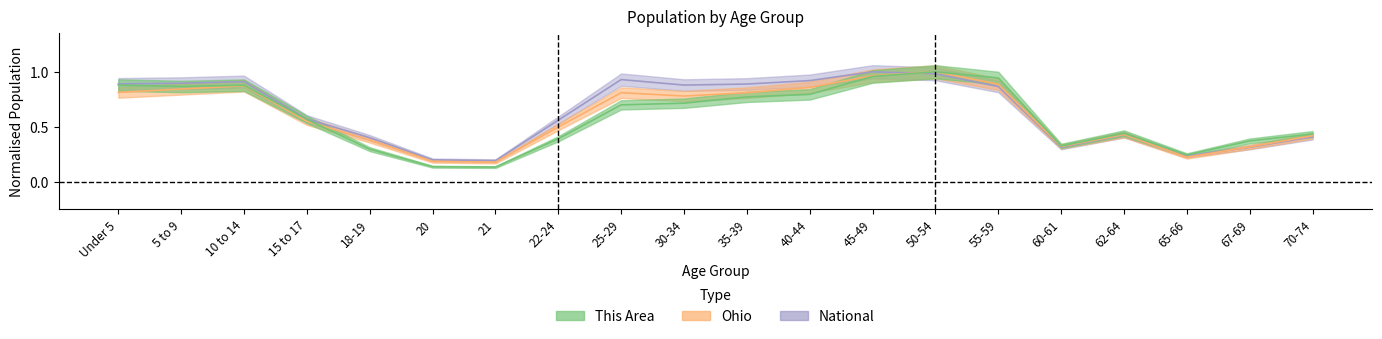

Reading left to right, what are all the values shown in this chart?

This Area: 0.9	0.9	0.9	0.6	0.3	0.1	0.1	0.4	0.7	0.7	0.8	0.8	1.0	1.0	0.9	0.3	0.4	0.2	0.4	0.4
Ohio: 0.8	0.8	0.9	0.5	0.4	0.2	0.2	0.5	0.8	0.8	0.8	0.9	1.0	1.0	0.9	0.3	0.4	0.2	0.3	0.4
National: 0.9	0.9	0.9	0.6	0.4	0.2	0.2	0.6	0.9	0.9	0.9	0.9	1.0	1.0	0.9	0.3	0.4	0.2	0.3	0.4